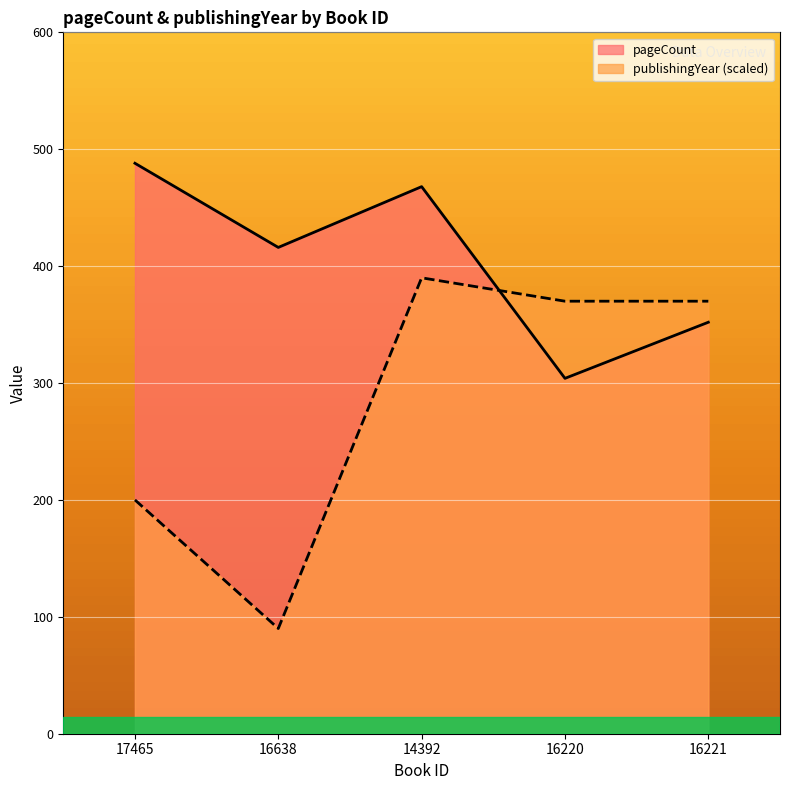

What is the difference between the maximum and second lowest values in the pageCount series?

136